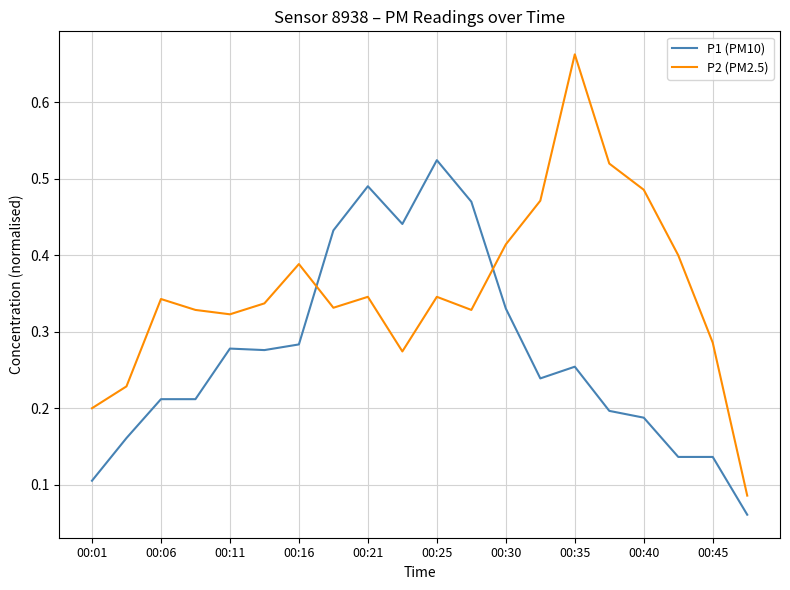

List the series in order of their overall mean, lowest first.

P1 (PM10), P2 (PM2.5)